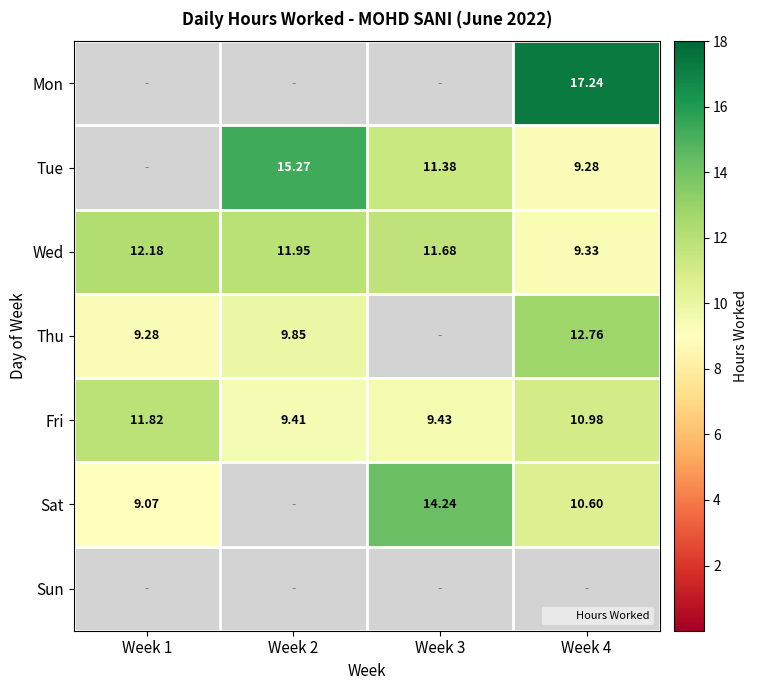

The Tue series shows 4.7 at Week 4. True or false?

False